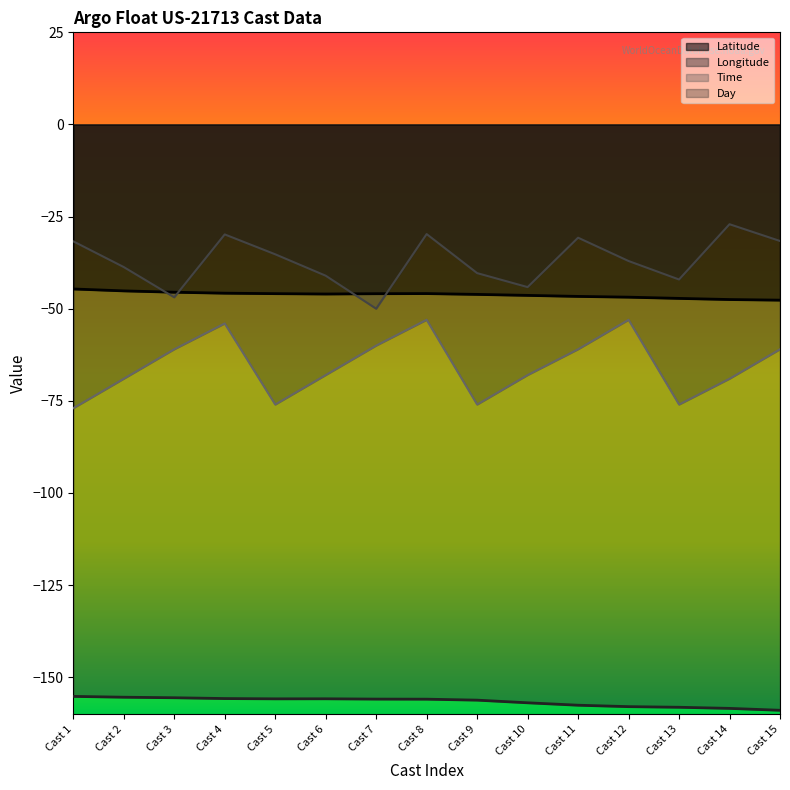

How many lines are shown in the chart?

4